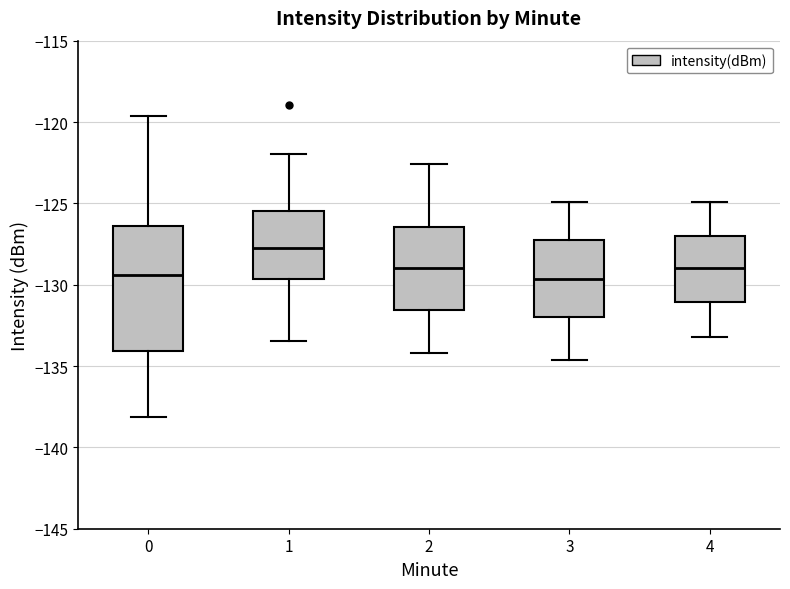

Where does the median line of the box at x = 4 sit on the y-axis? The values are not printed on the chart, so give them approximately, as read against the axis.

-129.0